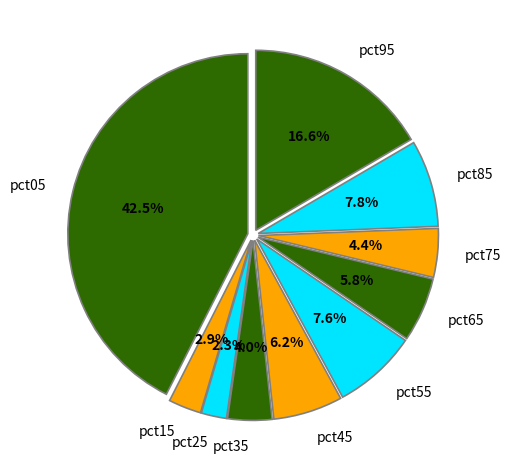

Which slice is the largest?

pct05